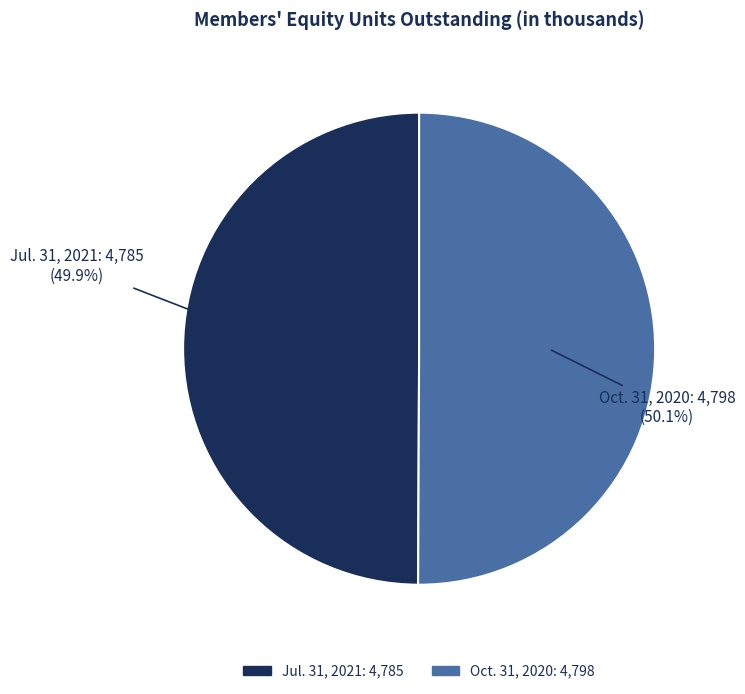

True or false: Jul. 31, 2021 accounts for 42% of the total.

False